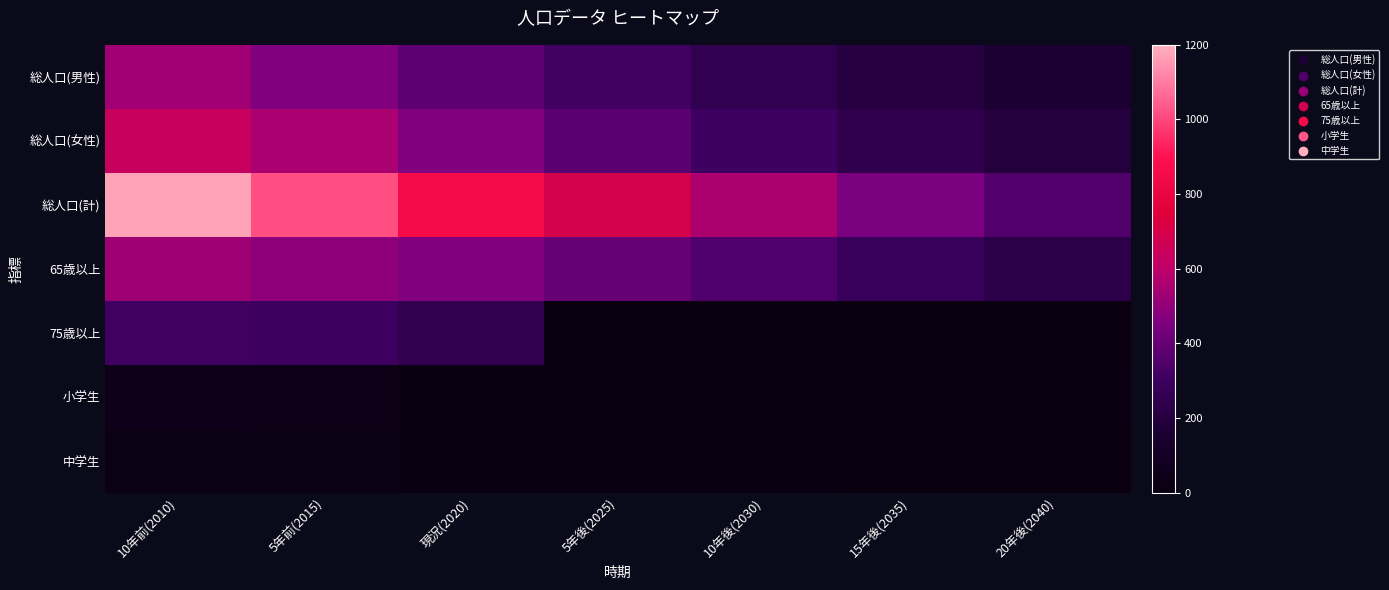

Which has a higher value, 10年後(2030) or 20年後(2040)?

10年後(2030)